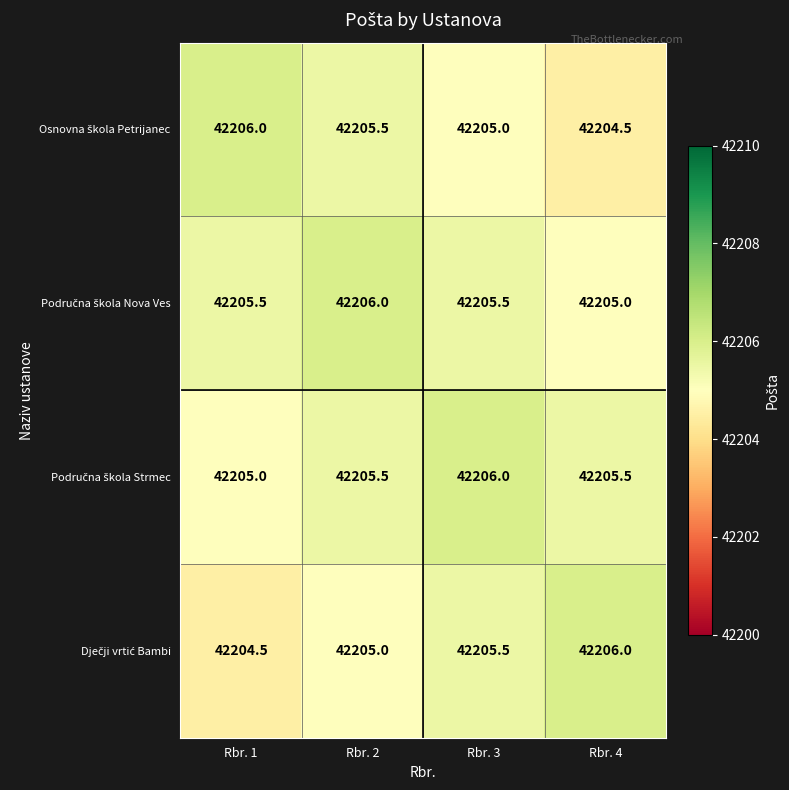

What is the greatest value displayed?

42206.0